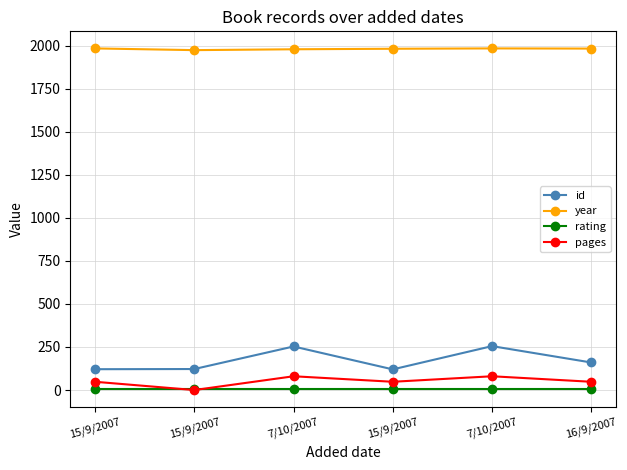

What are all the series names shown in the legend?

id, year, rating, pages